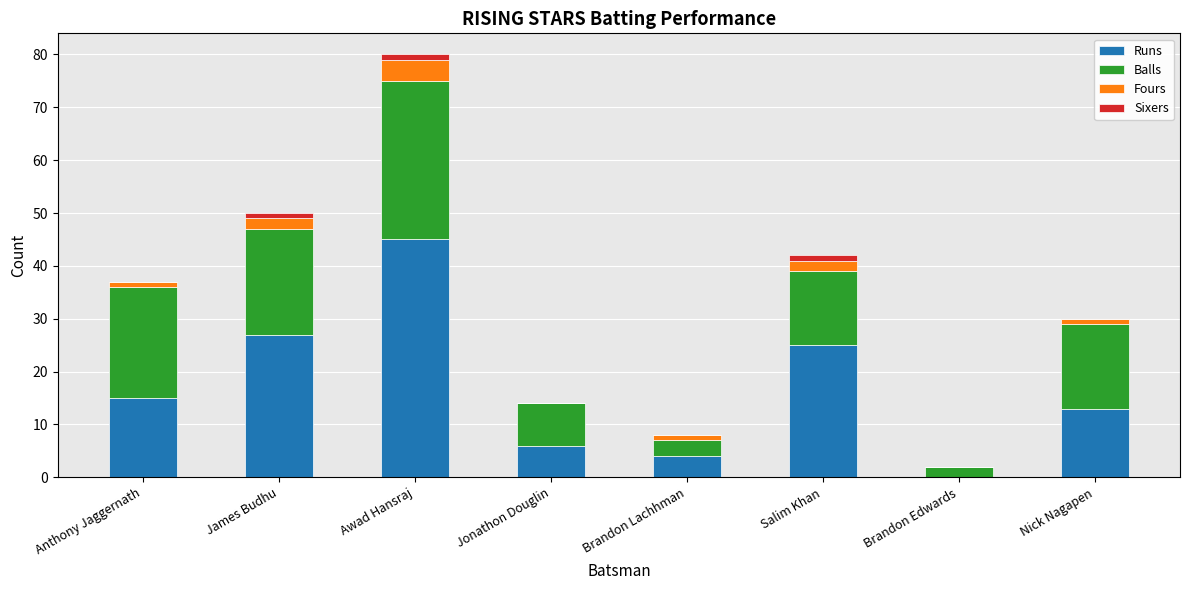

At which category is the sum across all series the highest?

Awad Hansraj